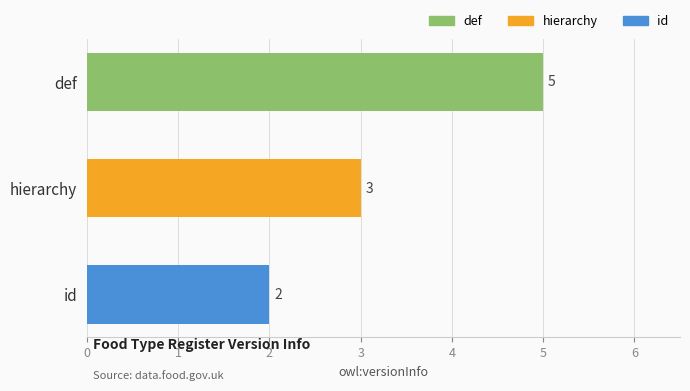

What is the minimum value shown in the chart?

2